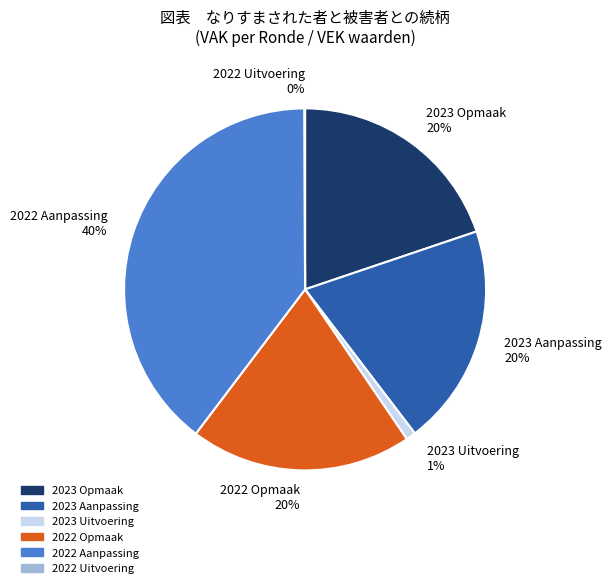

Between 2023 Opmaak 20% and 2023 Uitvoering 1%, which is larger?

2023 Opmaak 20%